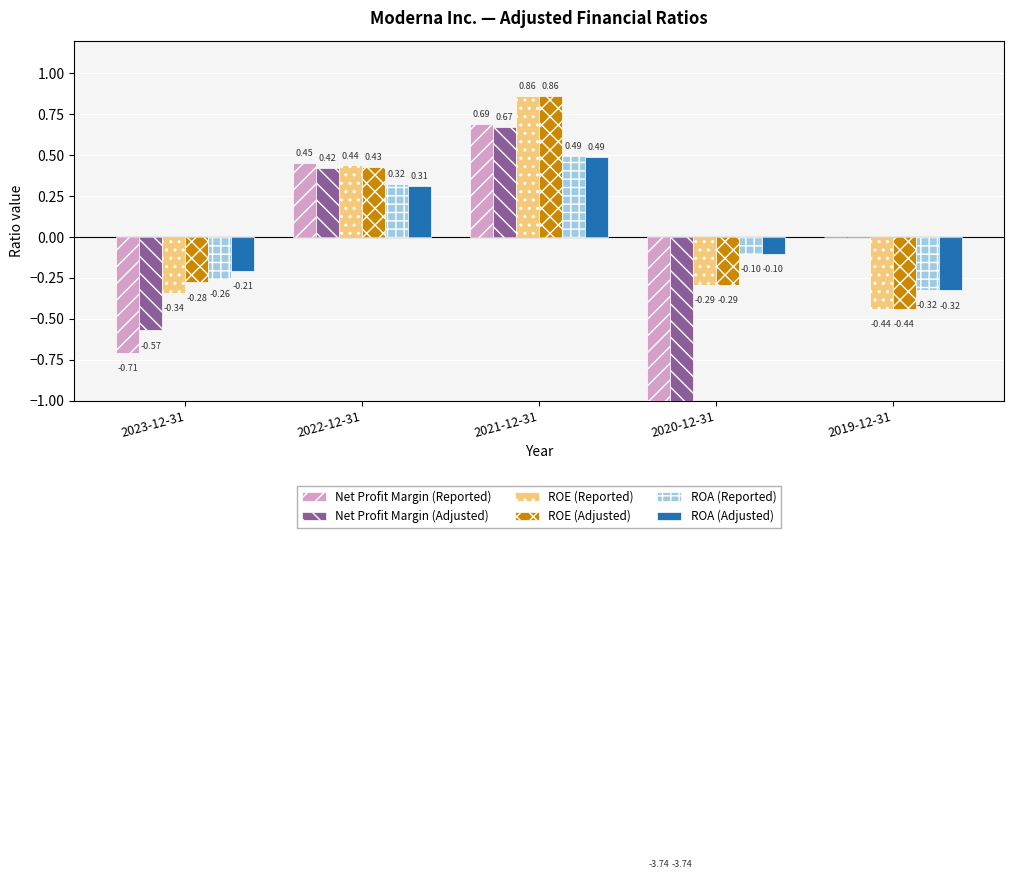

At which category is the sum across all series the highest?

2021-12-31